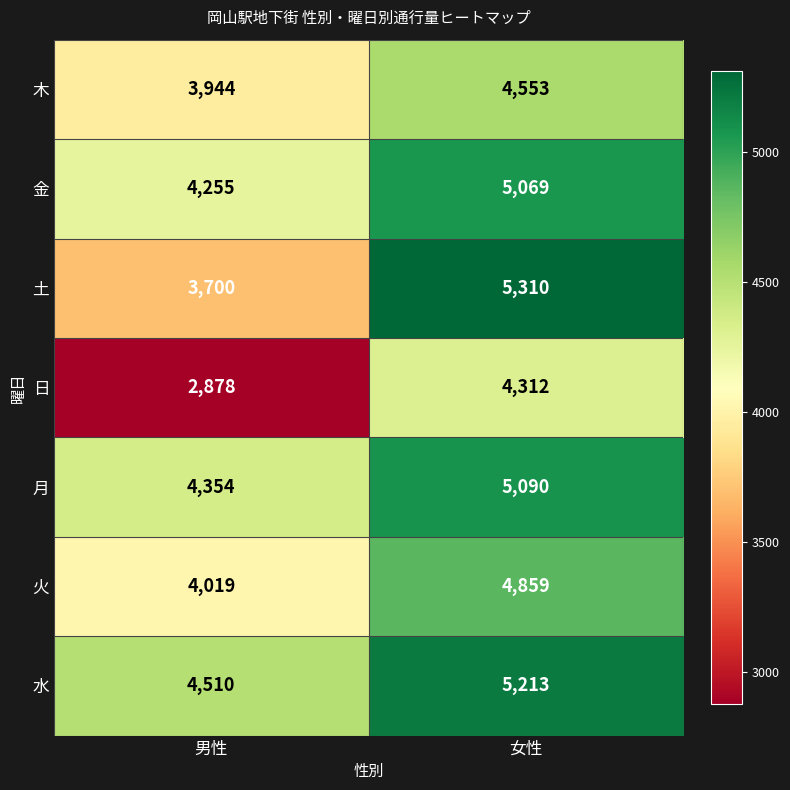

Which series has the largest total across all categories?

水